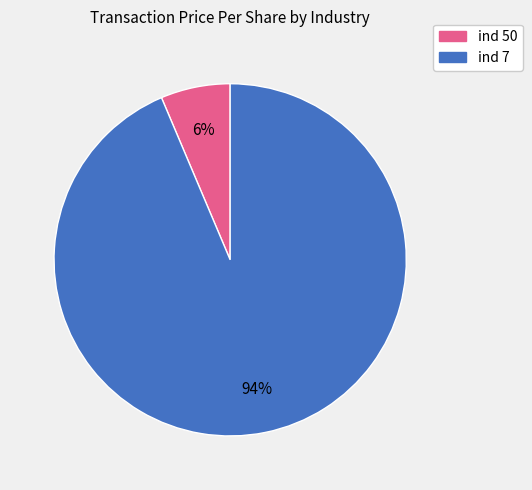

True or false: ind 50 accounts for 6% of the total.

True